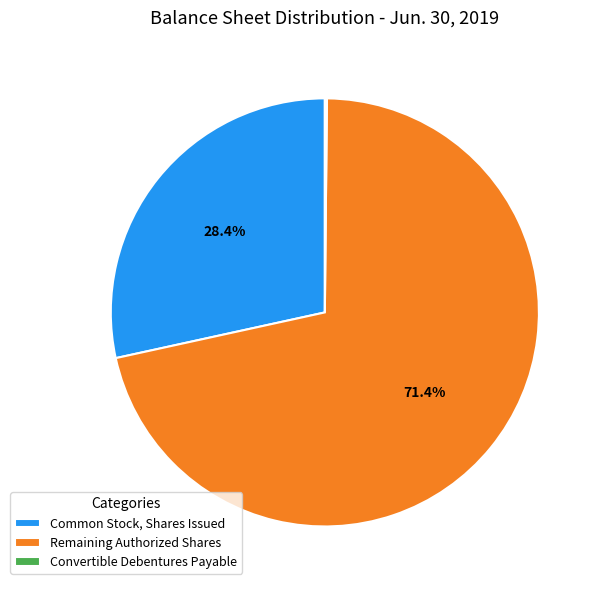

To the nearest percent, what is the average slice percentage?

33%